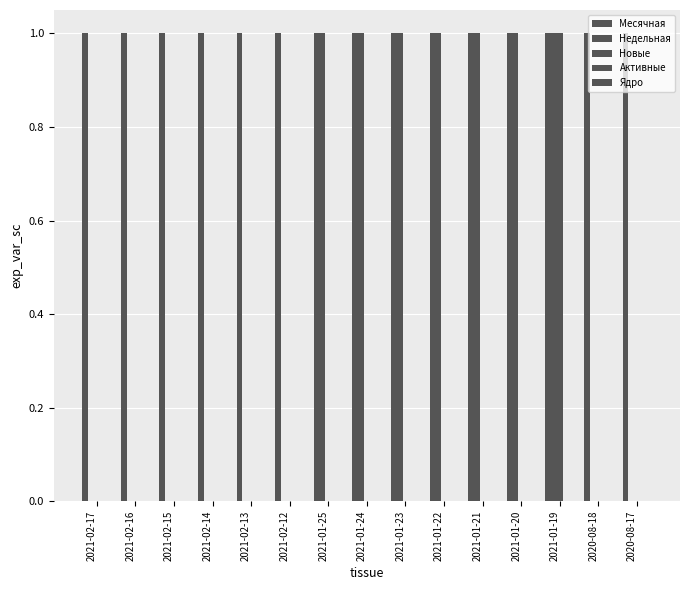

What is the label of the 5th bar from the right?

2021-01-21